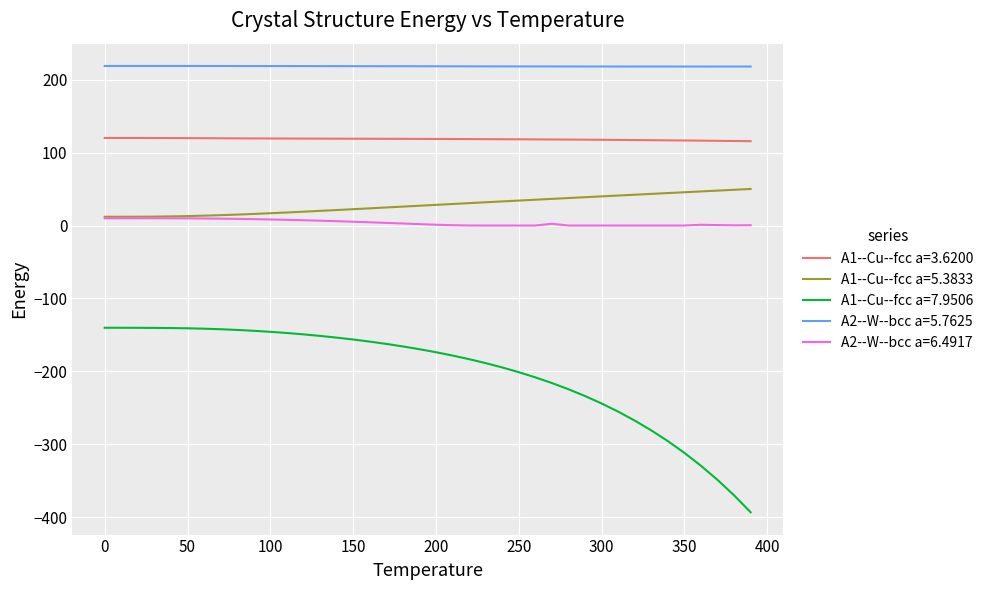

True or false: A1--Cu--fcc a=5.3833 and A1--Cu--fcc a=7.9506 intersect in this chart.

False